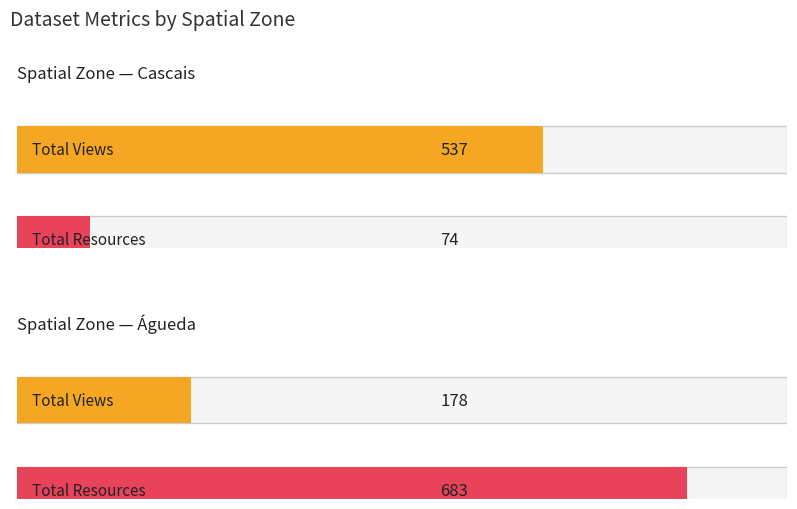

Are the bars grouped side by side (vs. stacked)?

Yes